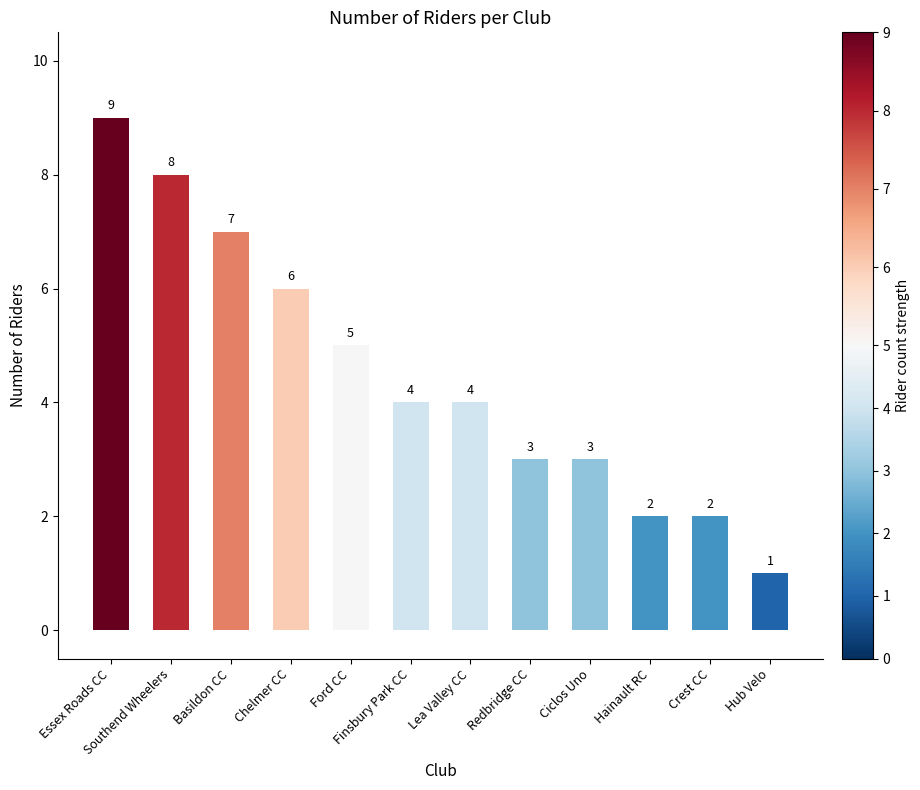

The value at Basildon CC is 7. True or false?

True